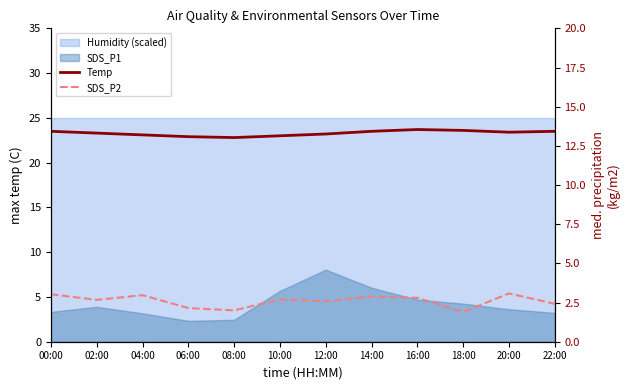

The Temp series shows 5.6 at 18:00. True or false?

False